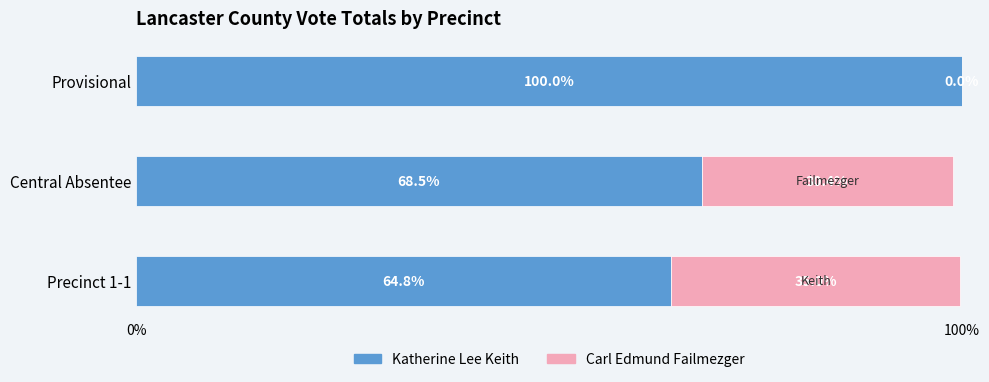

The value of Katherine Lee Keith at Precinct 1-1 is 34.9. True or false?

False